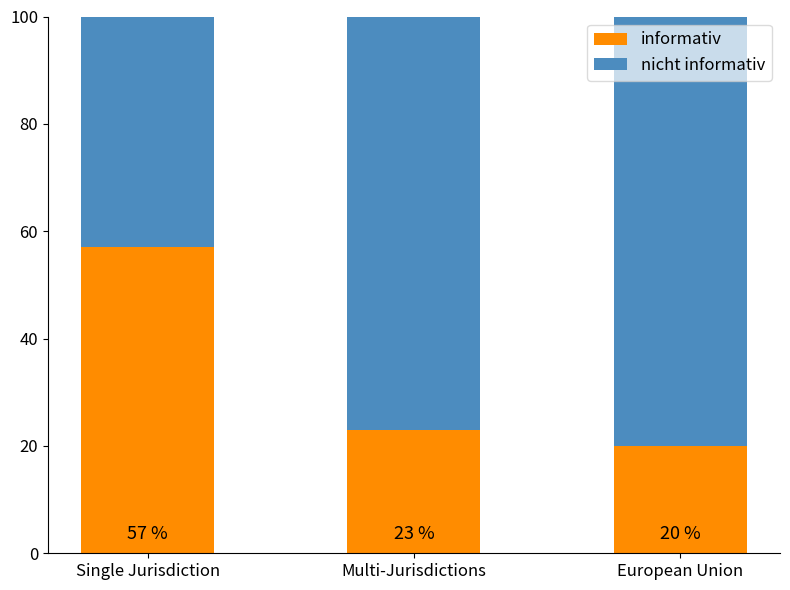

Does the chart contain any negative values?

No